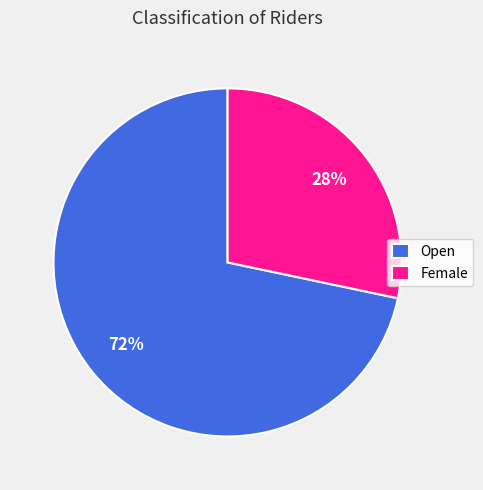

What percentage is the Open slice, to the nearest percent?

72%